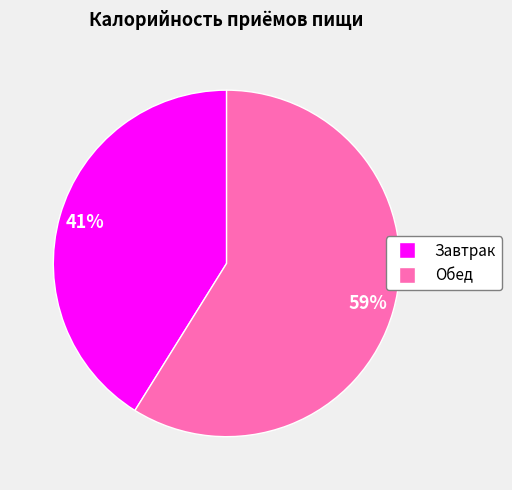

Which category has the biggest portion of the pie?

Обед